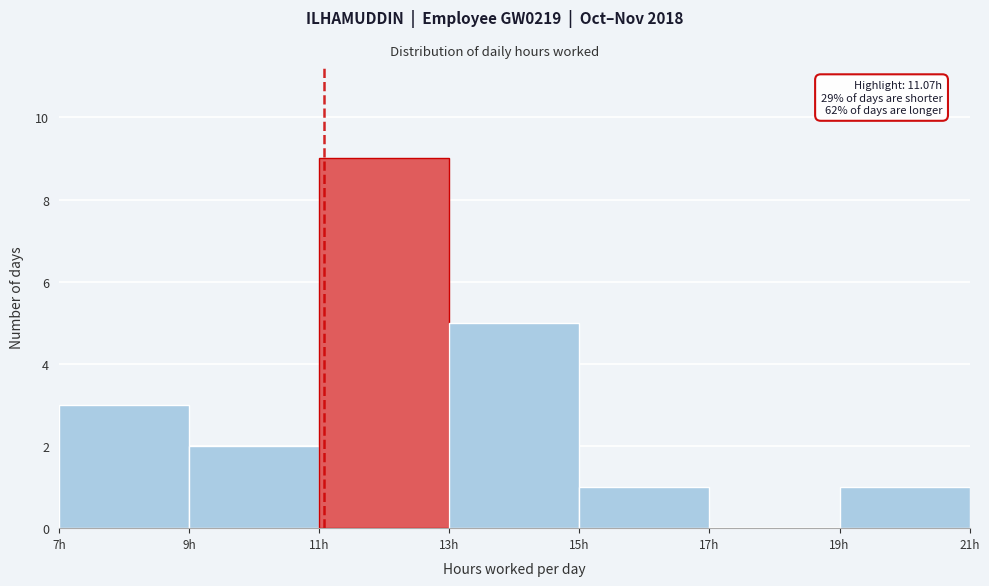

Over which range of the x-axis is the bar tallest?

11 to 13